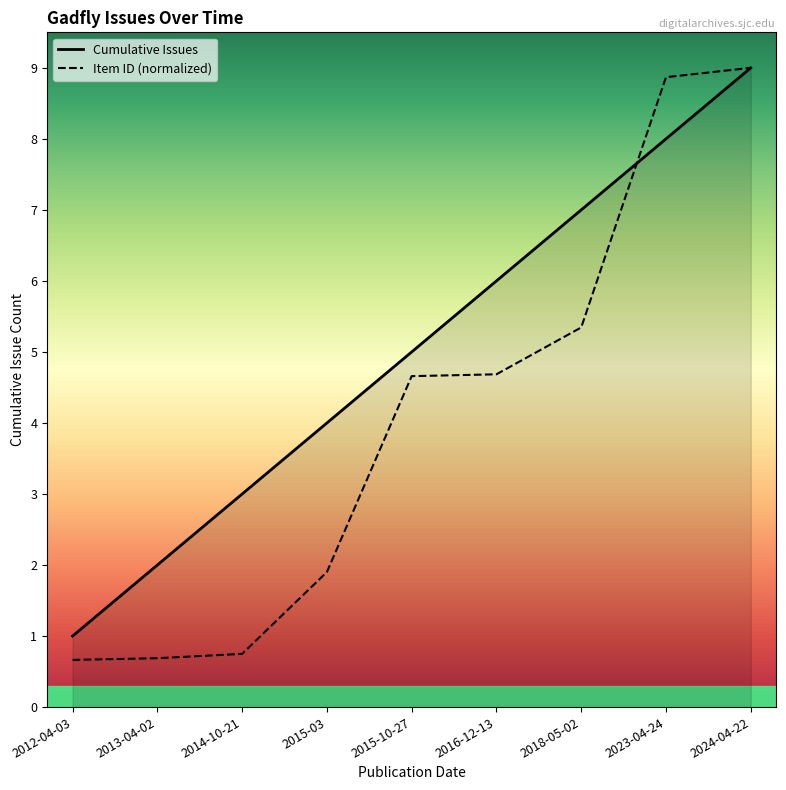

What is the difference between the maximum and minimum values in the Item ID (normalized) series?

8.3